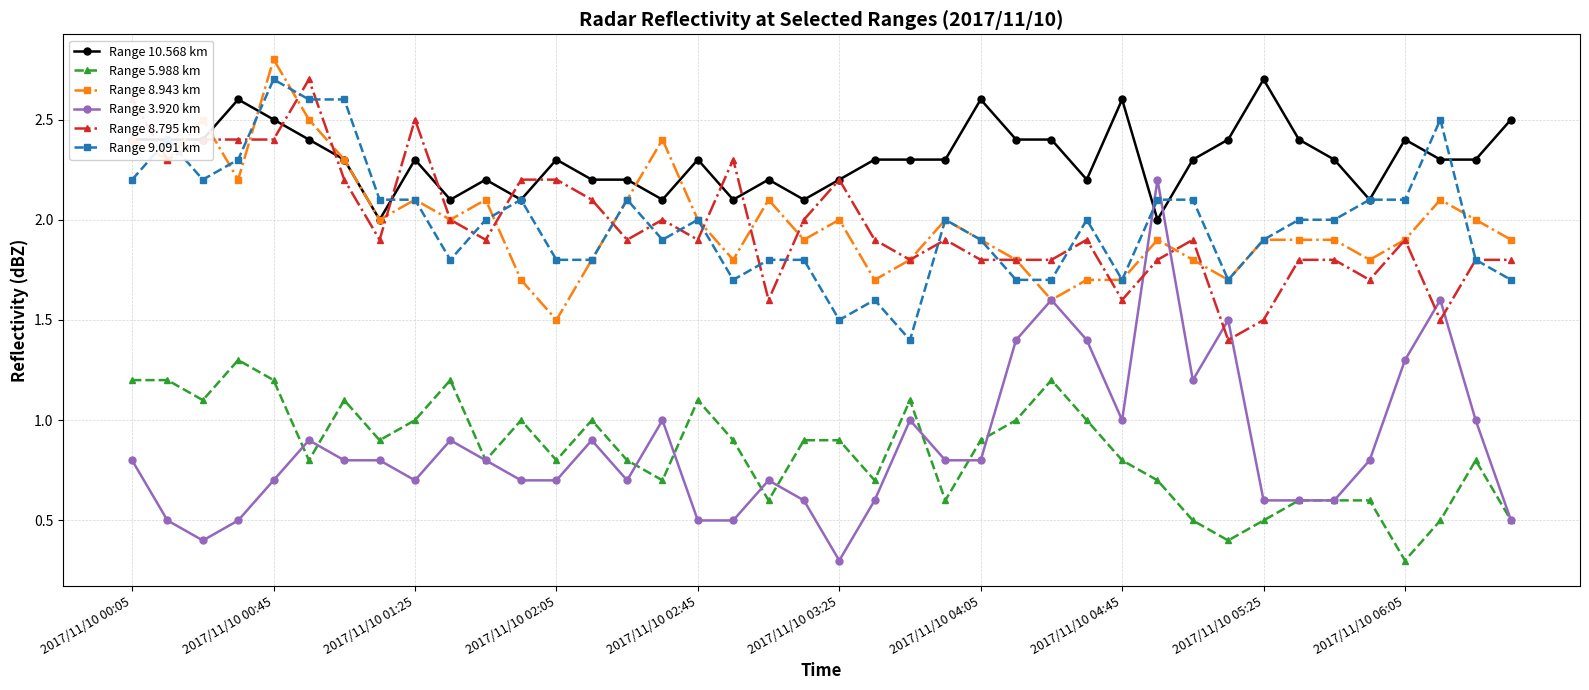

True or false: Range 8.943 km has more than 2 points higher than both neighbors.

True